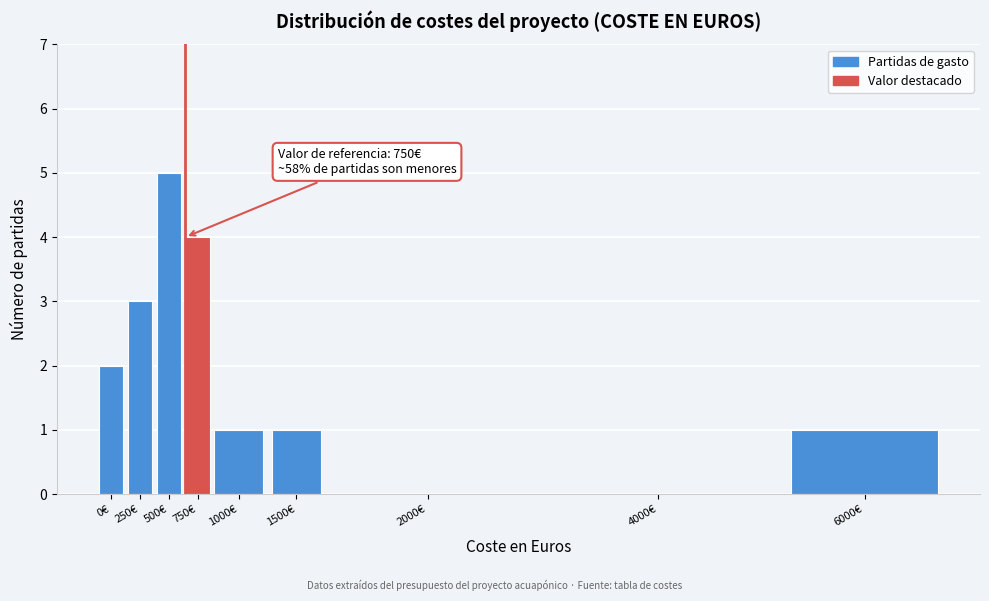

Reading right to left, what are all the values shown in this chart?

6000€=1	4000€=0	2000€=0	1500€=1	1000€=1	750€=4	500€=5	250€=3	0€=2